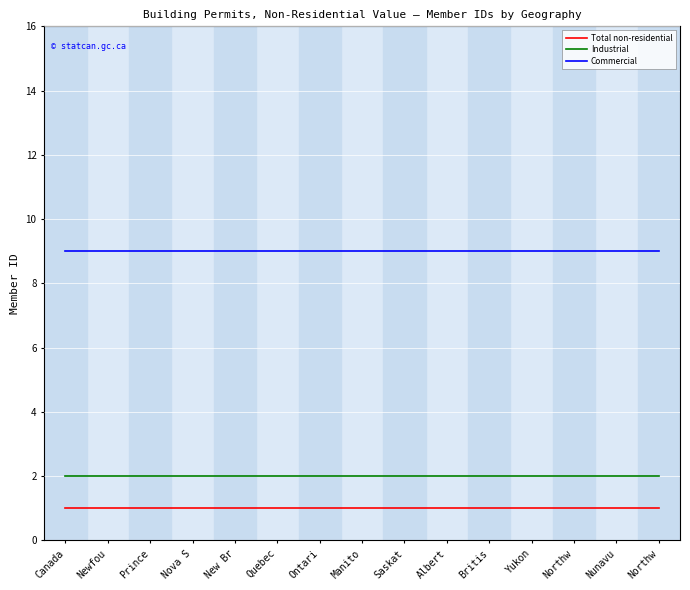

Does the chart have visible grid lines?

Yes